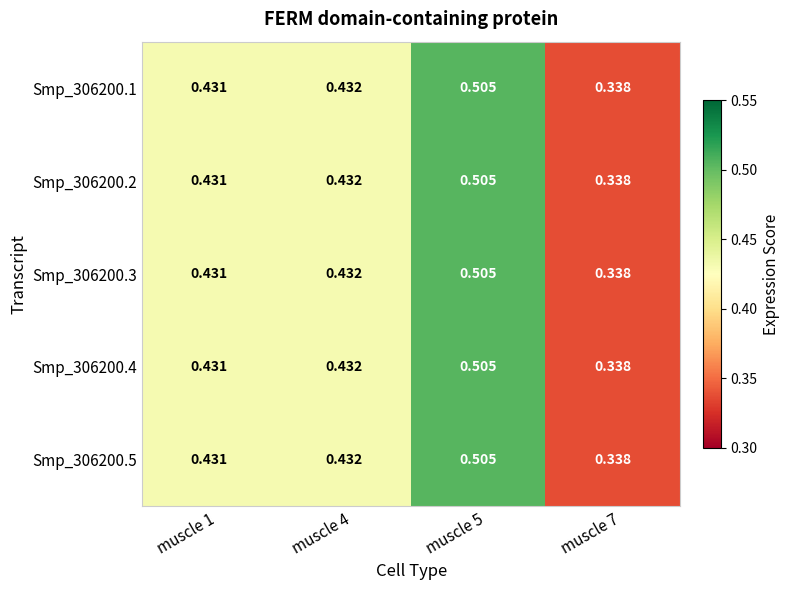

Is the value of Smp_306200.1 at muscle 1 greater than the value of Smp_306200.2 at muscle 4?

No